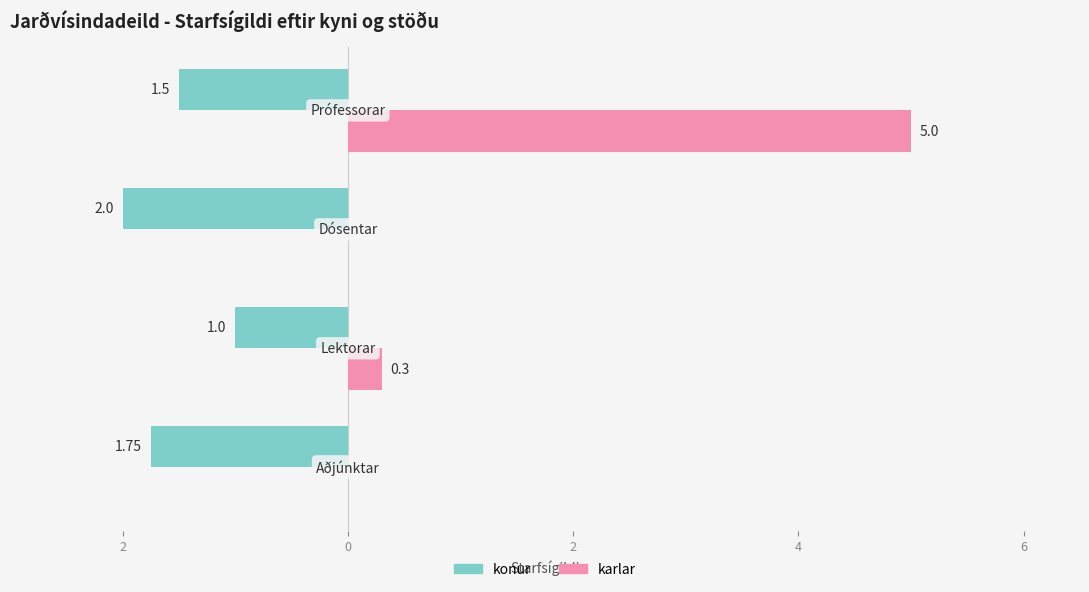

What are all the series names shown in the legend?

konur, karlar